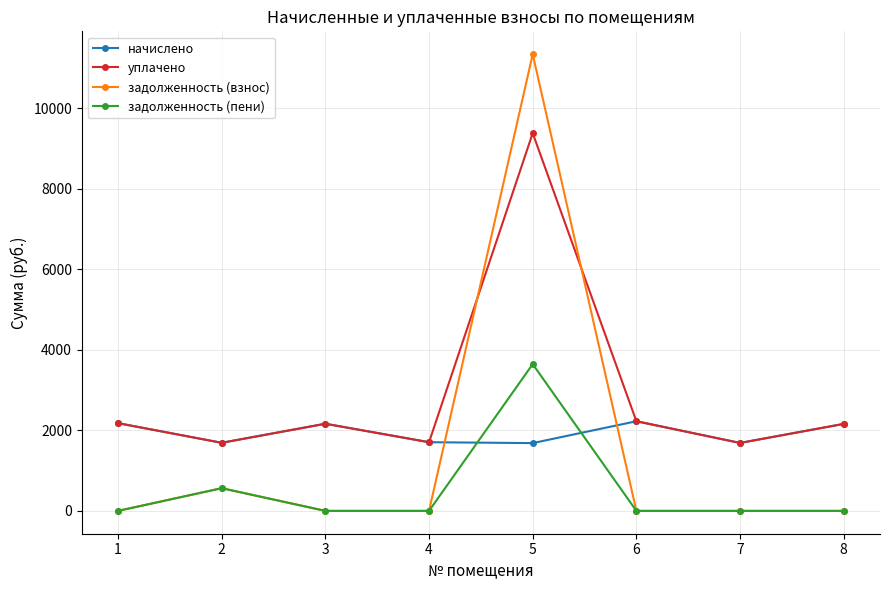

What is the sum of all задолженность (взнос) values?

11900.1